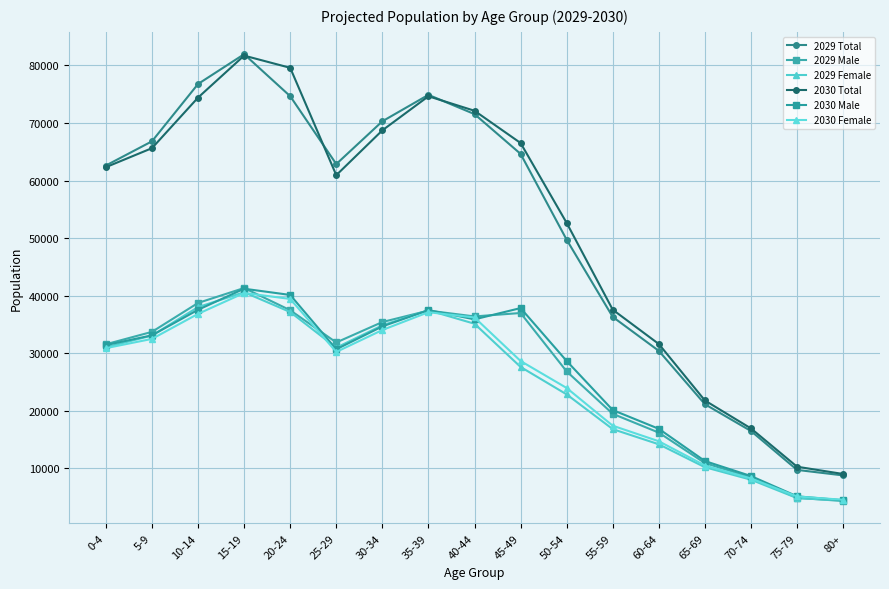

Reading left to right, what are all the values shown in this chart?

2029 Total: 62612	66819	76772	81945	74651	62864	70295	74890	71540	64633	49722	36320	30426	21161	16506	9754	8797
2029 Male: 31574	33727	38747	41341	37481	31883	35431	37417	36406	37001	26856	19490	16225	10940	8456	4893	4356
2029 Female: 31038	33092	38025	40604	37170	30981	34864	37473	35134	27632	22866	16830	14201	10221	8050	4861	4441
2030 Total: 62326	65627	74410	81700	79580	60938	68722	74640	72121	66521	52644	37570	31614	21807	16954	10306	9043
2030 Male: 31429	33124	37558	41218	40136	30698	34674	37499	35898	37857	28665	20143	16887	11290	8685	5168	4480
2030 Female: 30897	32503	36852	40482	39444	30240	34048	37141	36223	28664	23979	17427	14727	10517	8269	5138	4563